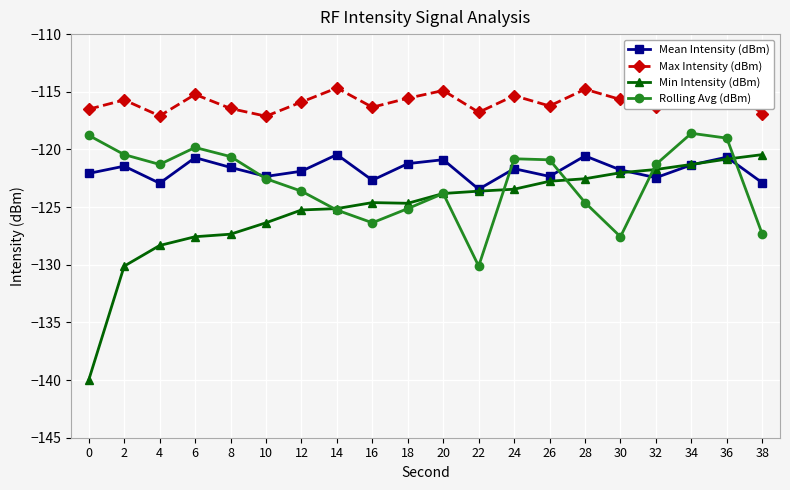

How many times do Min Intensity (dBm) and Mean Intensity (dBm) cross each other?

3